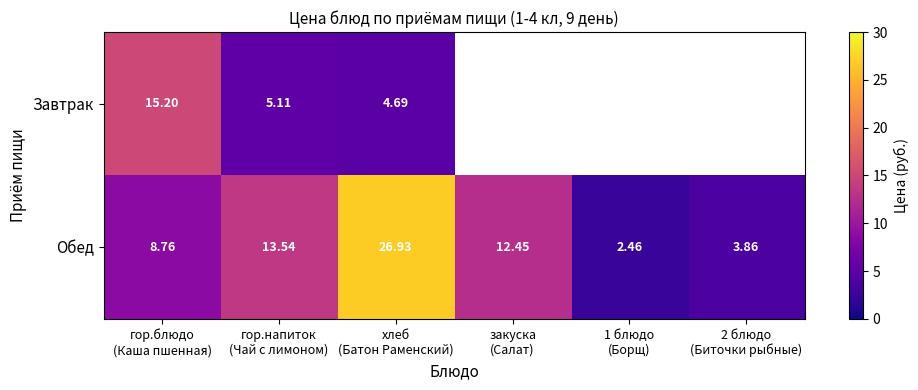

How many values in the Обед series are below 12?

3